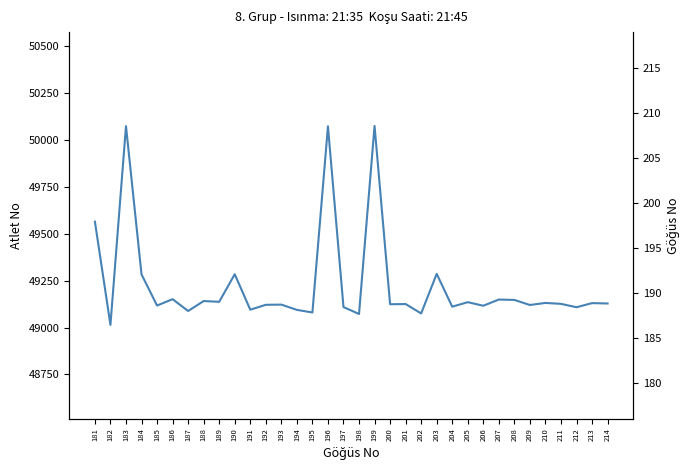

What is the difference between the maximum and minimum values in the Atlet No series?

1060